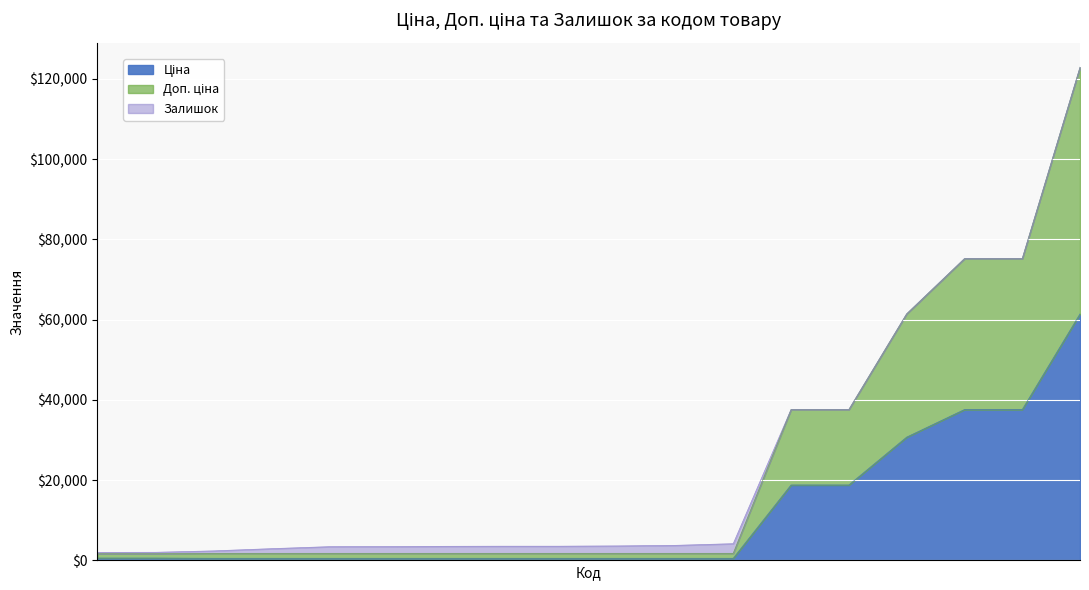

True or false: Доп. ціна and Ціна intersect in this chart.

False